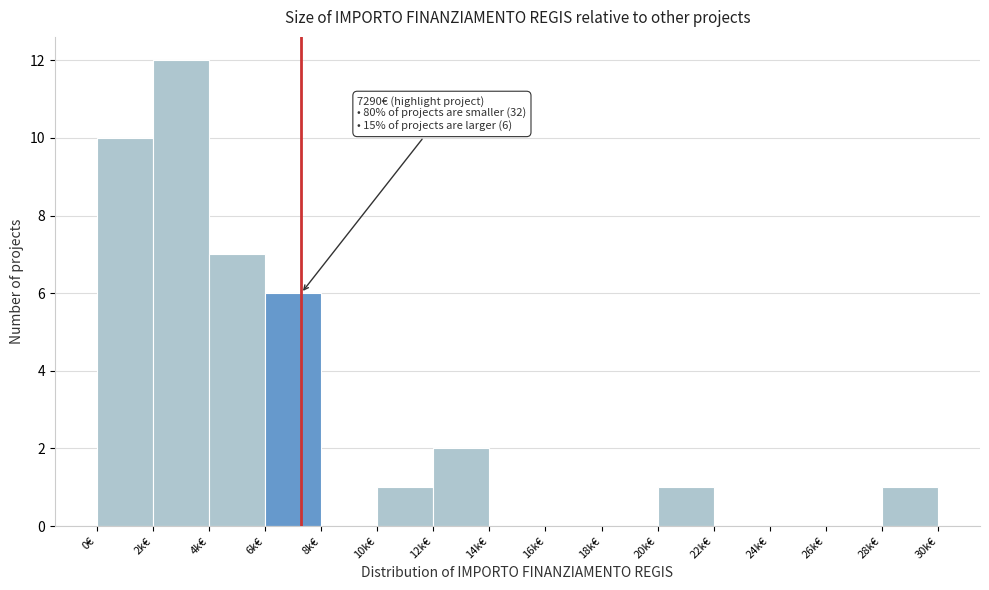

Reading right to left, transcribe all the data shown in this chart.

28k€=1	26k€=0	24k€=0	22k€=0	20k€=1	18k€=0	16k€=0	14k€=0	12k€=2	10k€=1	8k€=0	6k€=6	4k€=7	2k€=12	0€=10